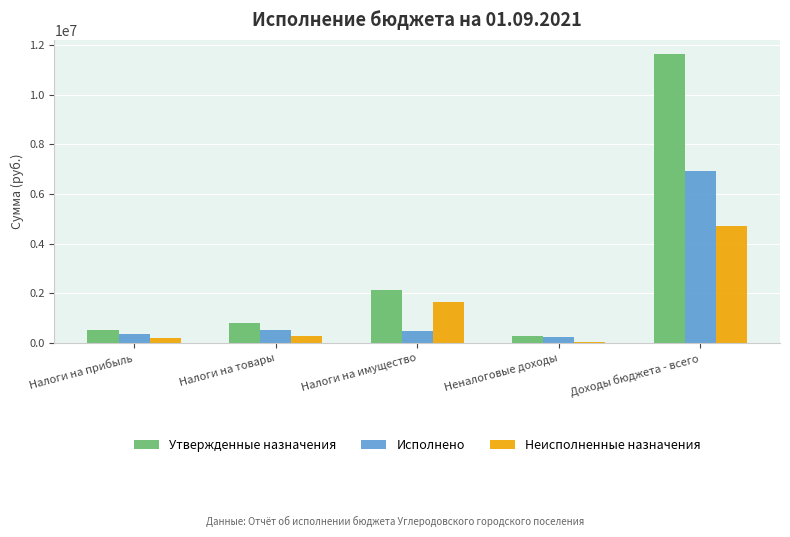

Is it true that Утвержденные назначения equals 1184628.5 at Налоги на товары?

False